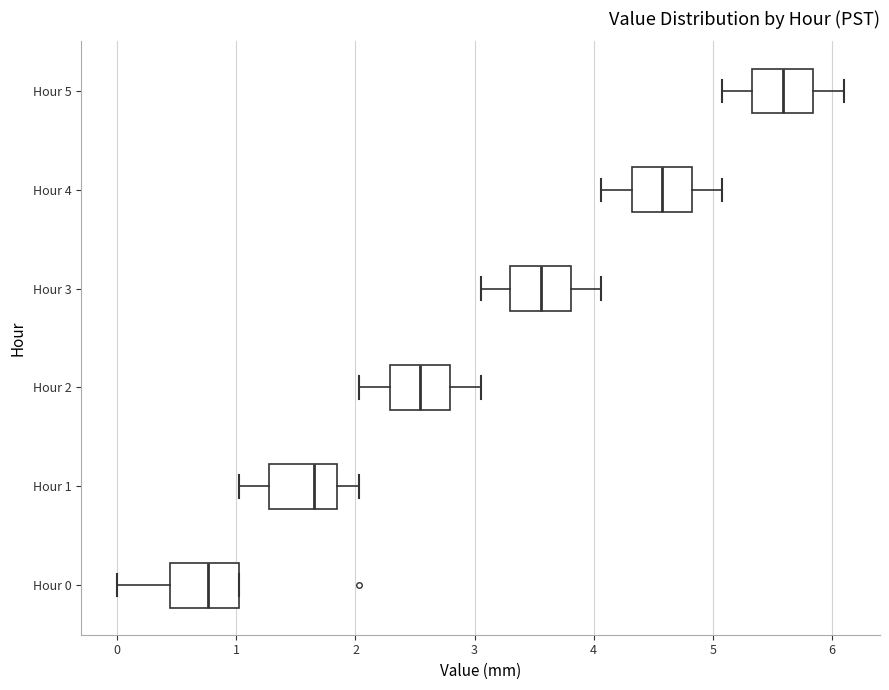

Where does the left whisker of the box for Hour 4 end on the x-axis? The values are not printed on the chart, so give them approximately, as read against the axis.

4.1